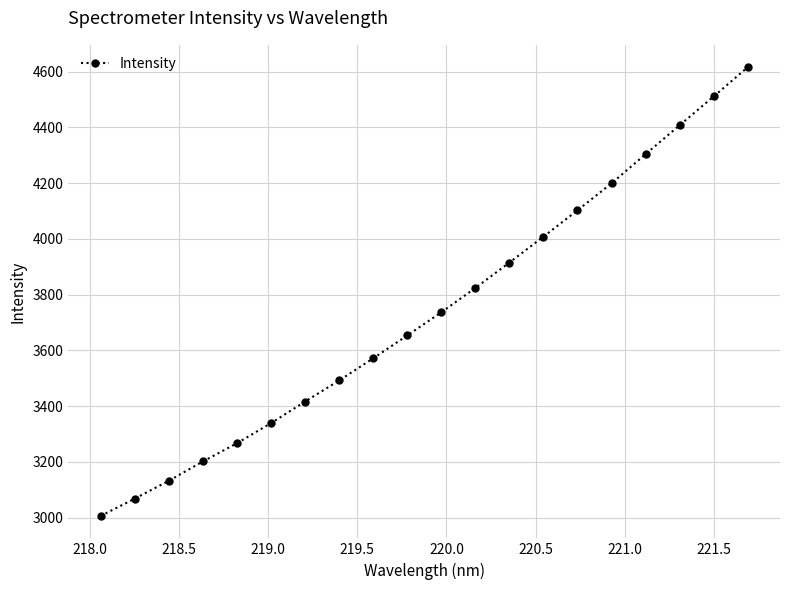

True or false: the data has more than 2 interior local peaks.

False